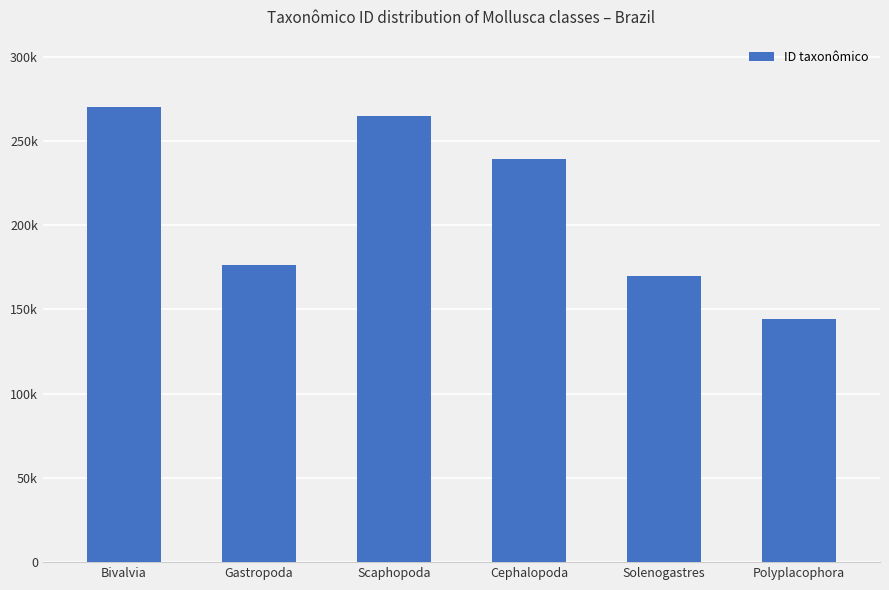

Reading left to right, what are all the values shown in this chart?

270166	176175	264535	238979	169942	144417